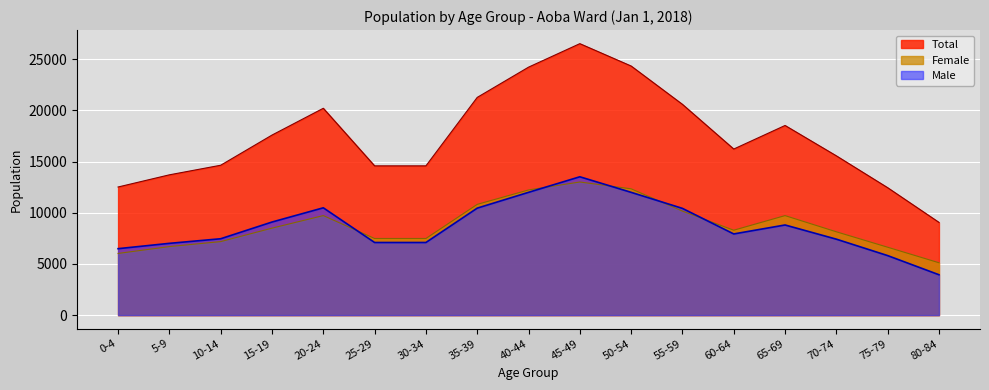

Between which two adjacent categories do Female and Male first intersect?

20-24 and 25-29